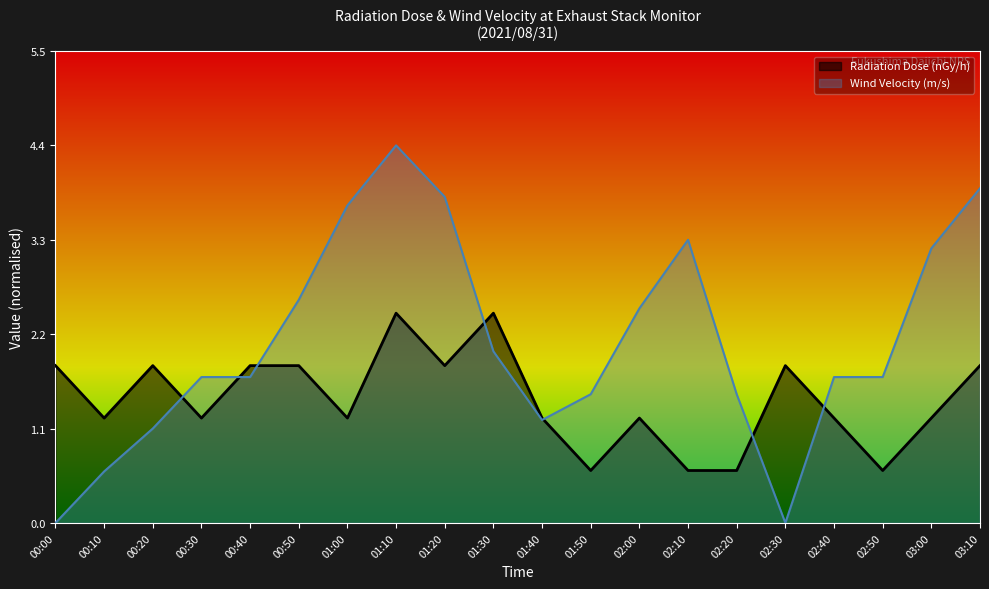

Which category has the lowest value in the Radiation Dose (nGy/h) series?

01:50